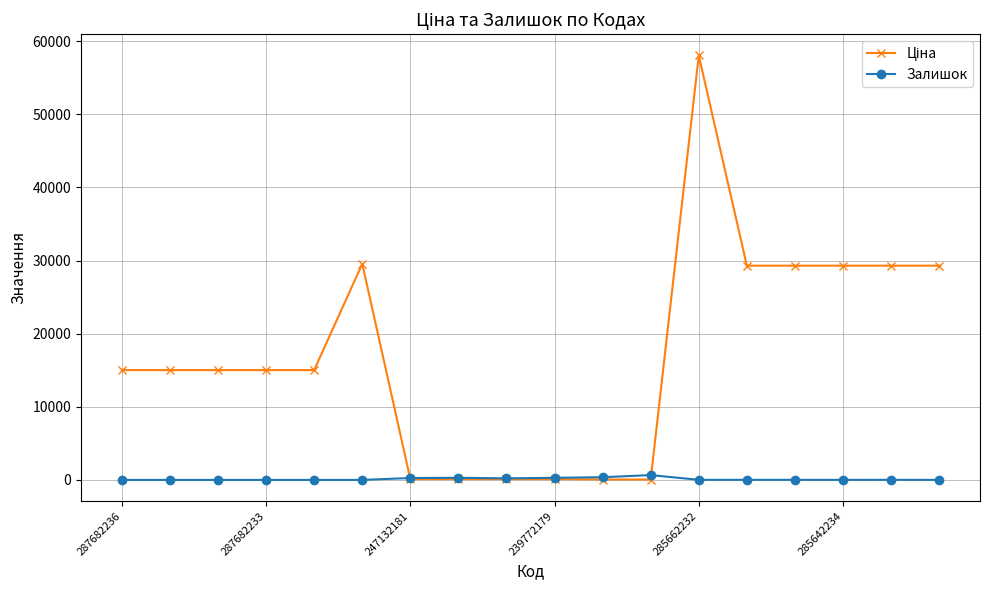

True or false: Залишок has more than 0 interior local peaks.

True